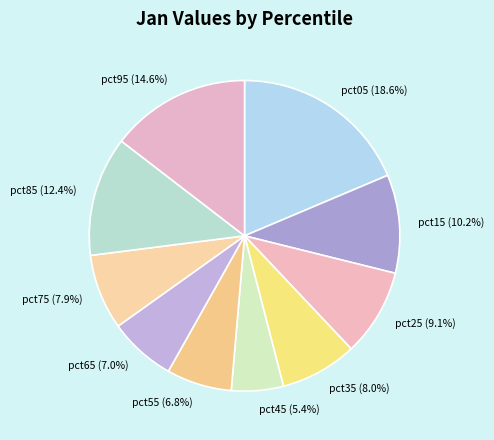

Which category has the biggest portion of the pie?

pct05